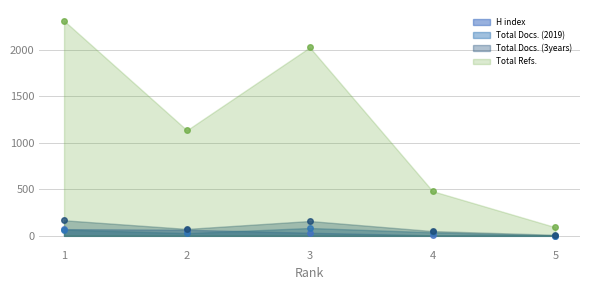

What is the sum of the H index values at 2 and 3?

98